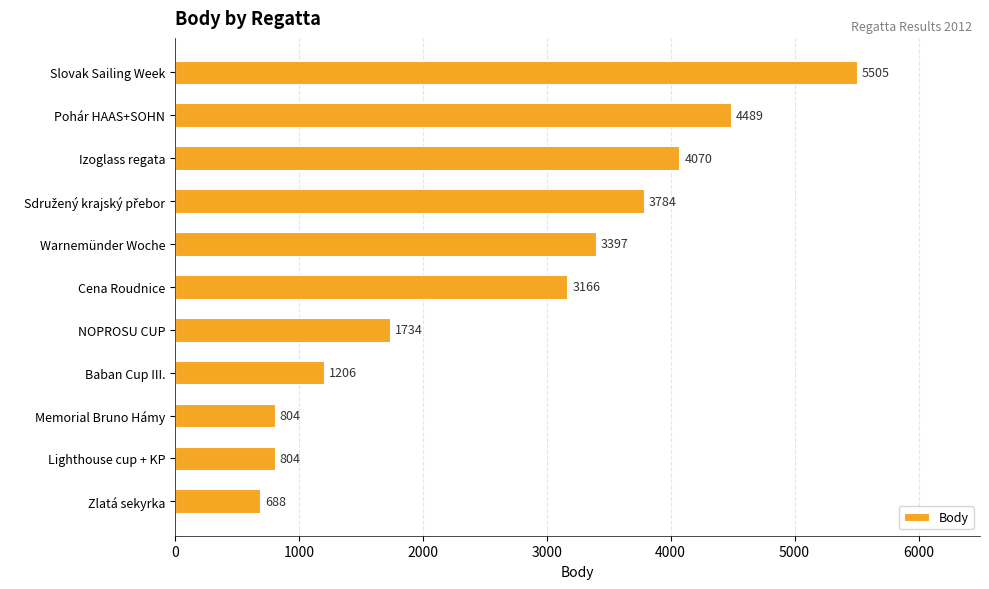

What is the change in value from Baban Cup III. to Lighthouse cup + KP?

-402